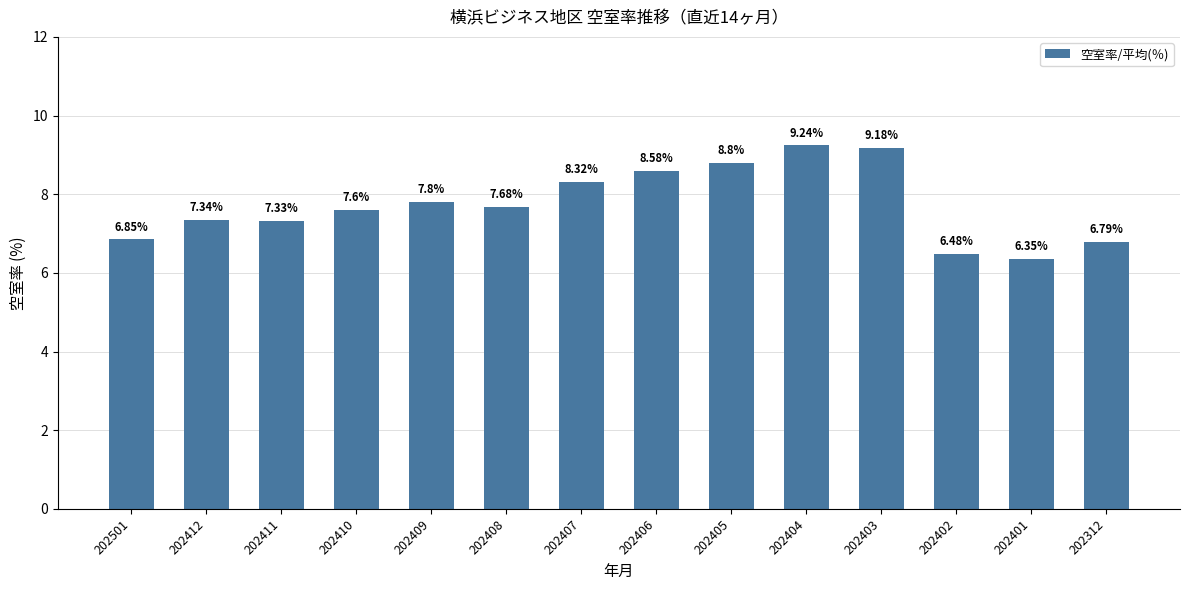

Rank the categories by value from highest to lowest.

202404, 202403, 202405, 202406, 202407, 202409, 202408, 202410, 202412, 202411, 202501, 202312, 202402, 202401